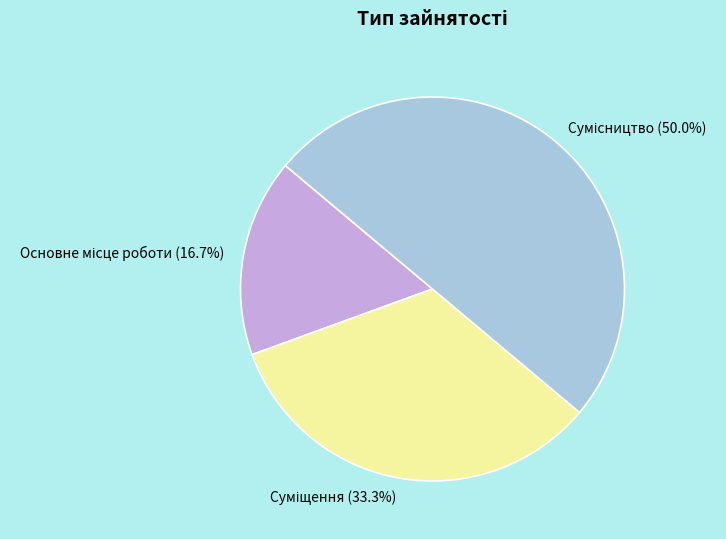

To the nearest percent, what is the combined percentage of Сумісництво and Суміщення?

83%